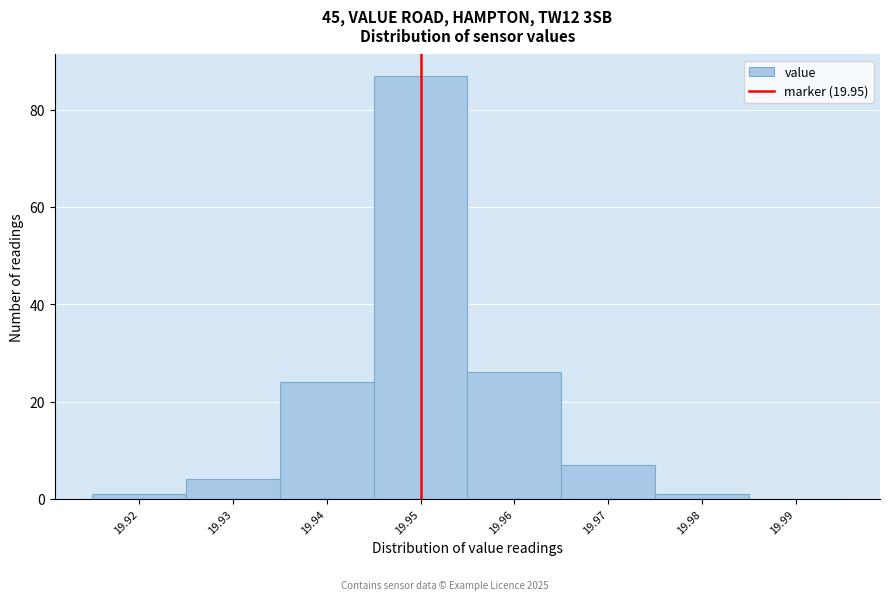

Reading left to right, list every bar in this chart as the range it spans on the x-axis followed by its height. The values are not printed on the chart, so give them approximately, as read against the axis.

19.915 to 19.925: under 2
19.925 to 19.935: 4
19.935 to 19.945: 24
19.945 to 19.955: 88
19.955 to 19.965: 26
19.965 to 19.975: 8
19.975 to 19.985: under 2
19.985 to 19.995: 0